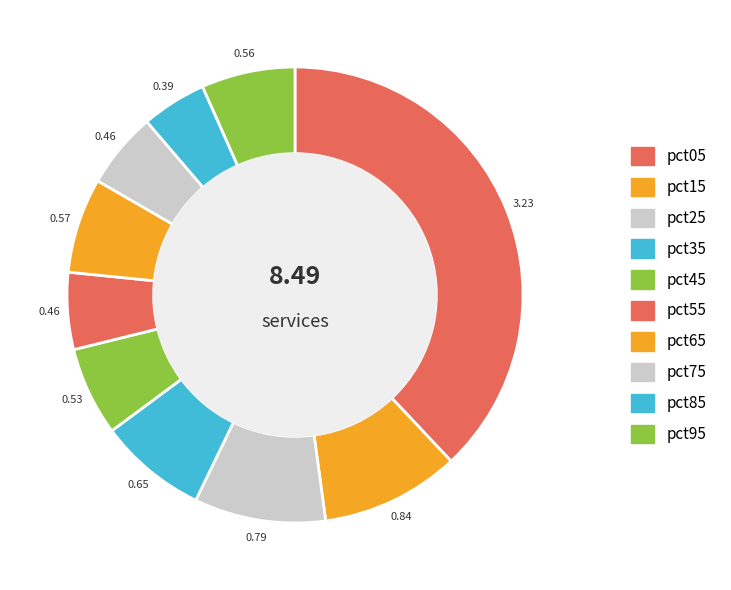

Which category has the biggest portion of the pie?

pct05